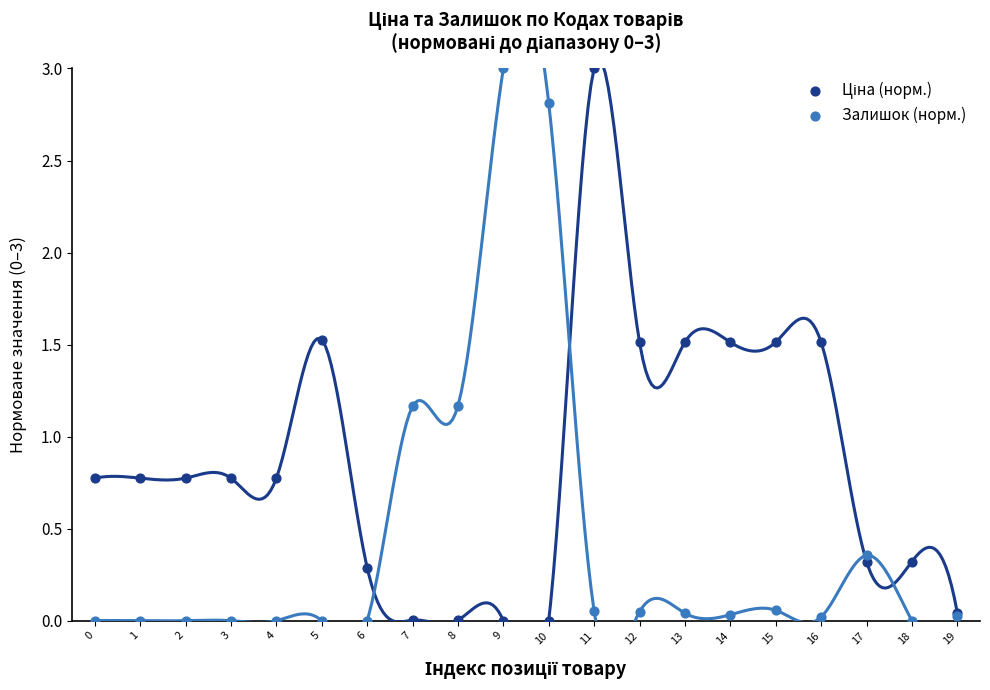

Which series has the largest Y range (max minus min)?

Ціна (норм.)